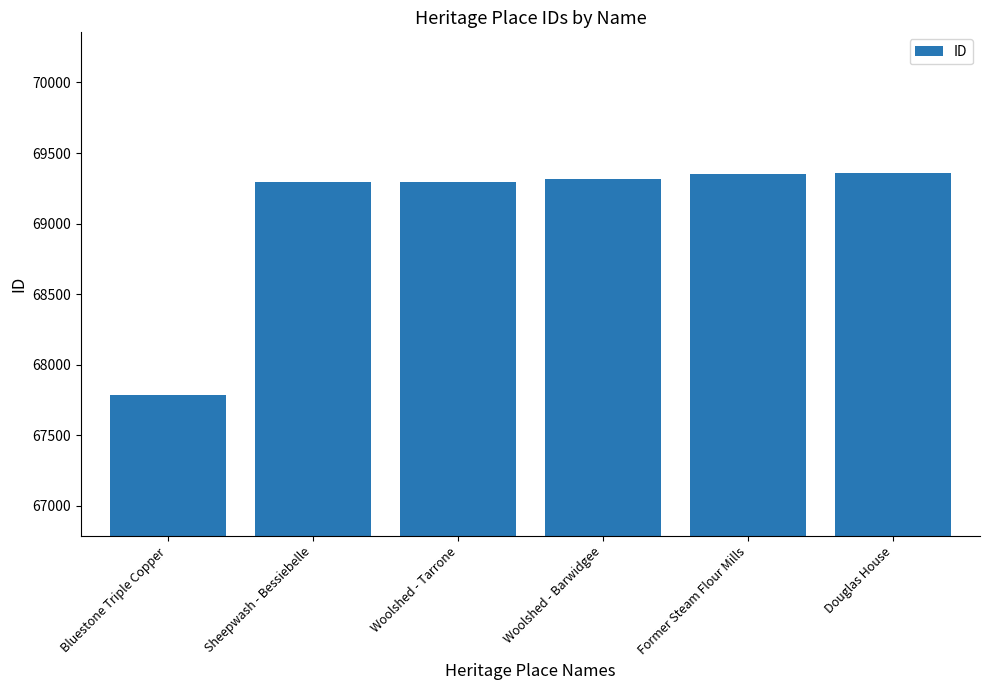

How many series are shown in this chart?

1